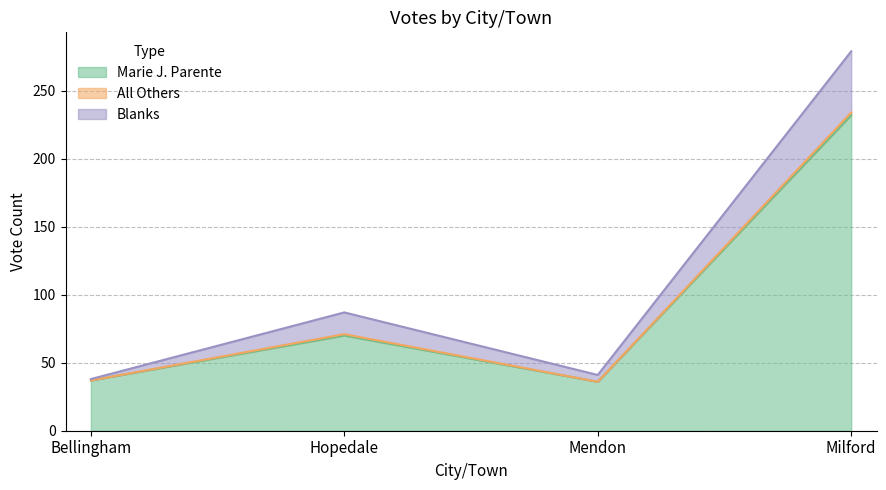

The Blanks series shows 52 at Hopedale. True or false?

False